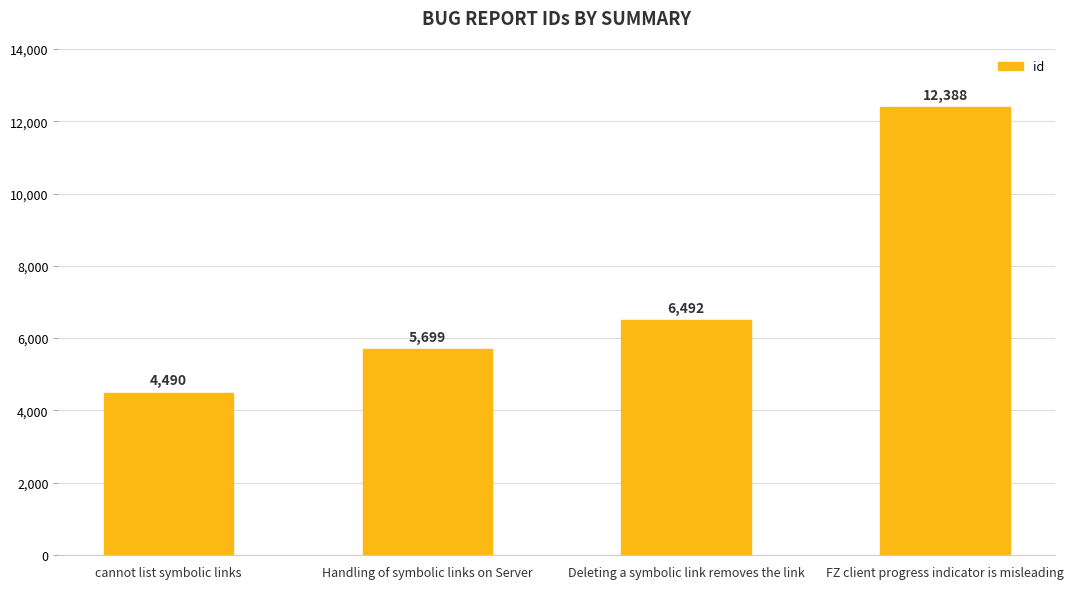

Rank the categories by value from highest to lowest.

FZ client progress indicator is misleading, Deleting a symbolic link removes the link, Handling of symbolic links on Server, cannot list symbolic links